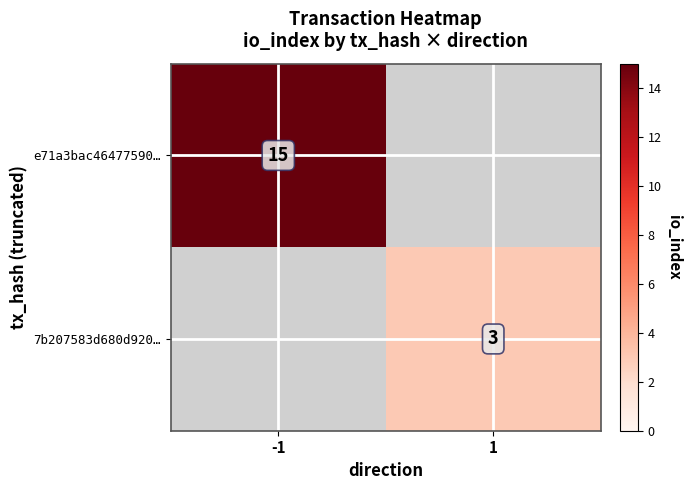

The value of 7b207583d680d920… at 1 is 3. True or false?

True